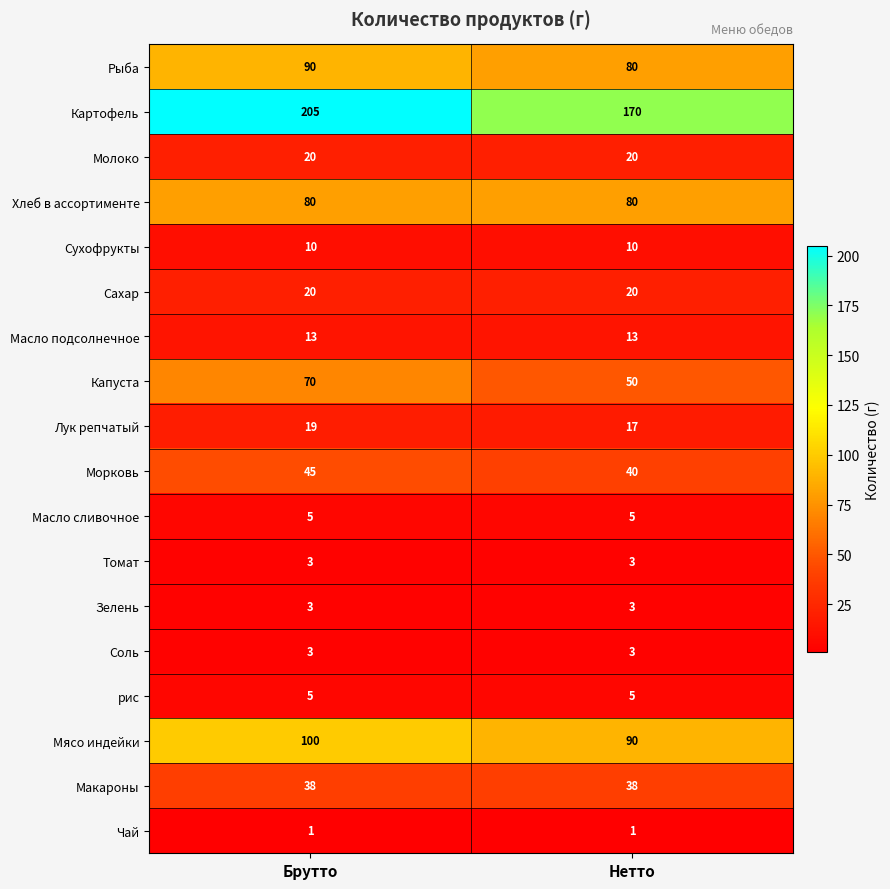

List the labels in order of Лук репчатый value, largest first.

Брутто, Нетто